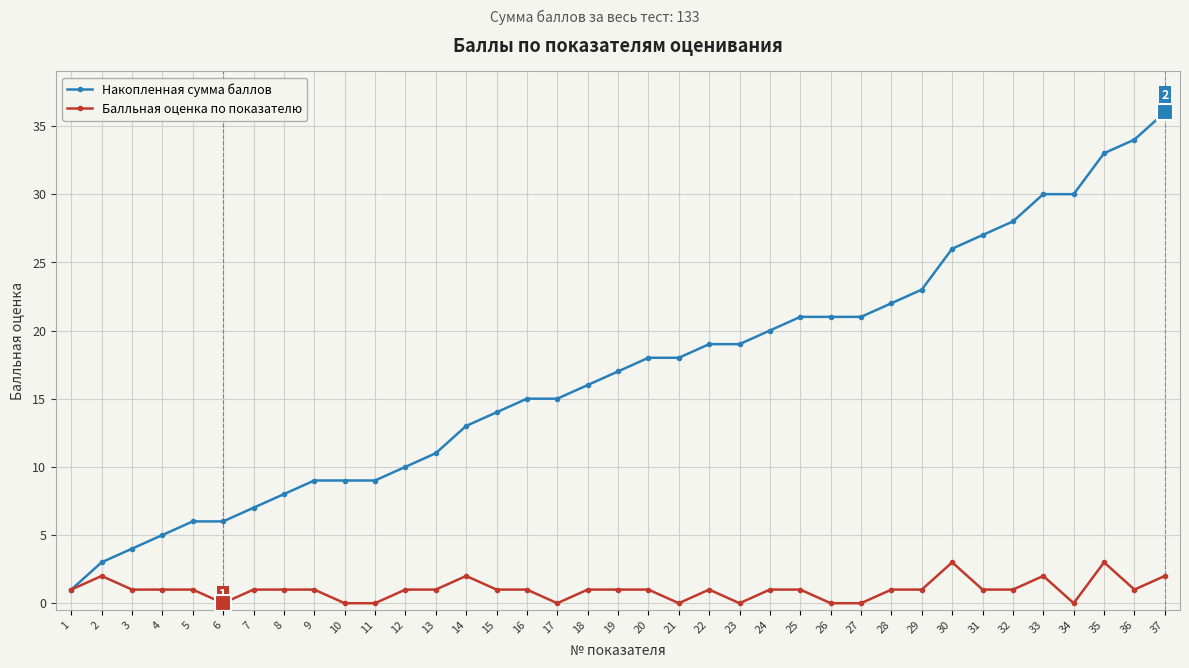

Which category has the highest value in the Накопленная сумма баллов series?

37